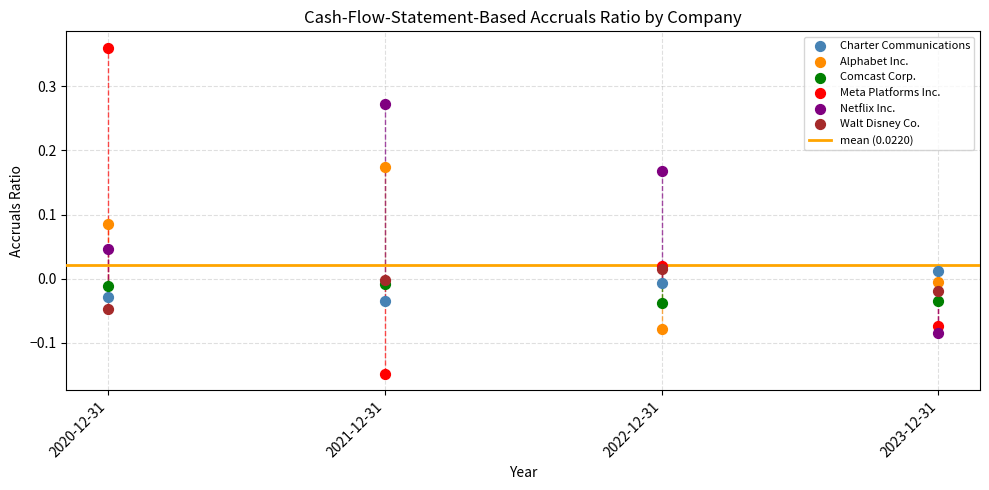

Which series has the largest Y range (max minus min)?

Meta Platforms Inc.